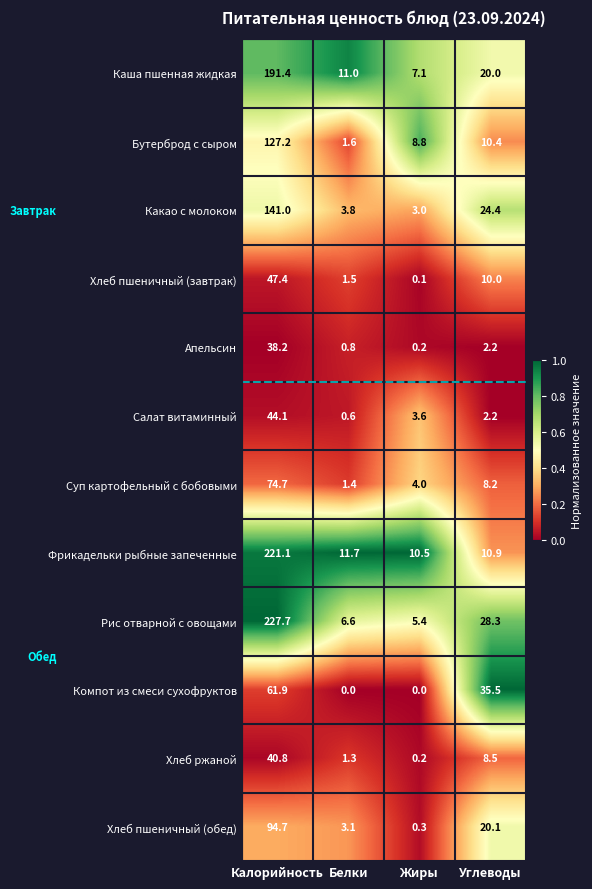

Where is Какао с молоком nearest to the value 72?

Углеводы